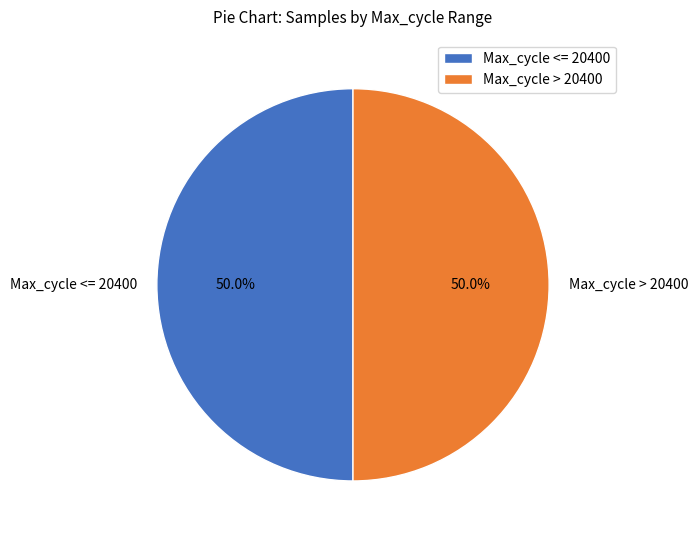

Is the sum of Max_cycle <= 20400 and Max_cycle > 20400 greater than half?

Yes